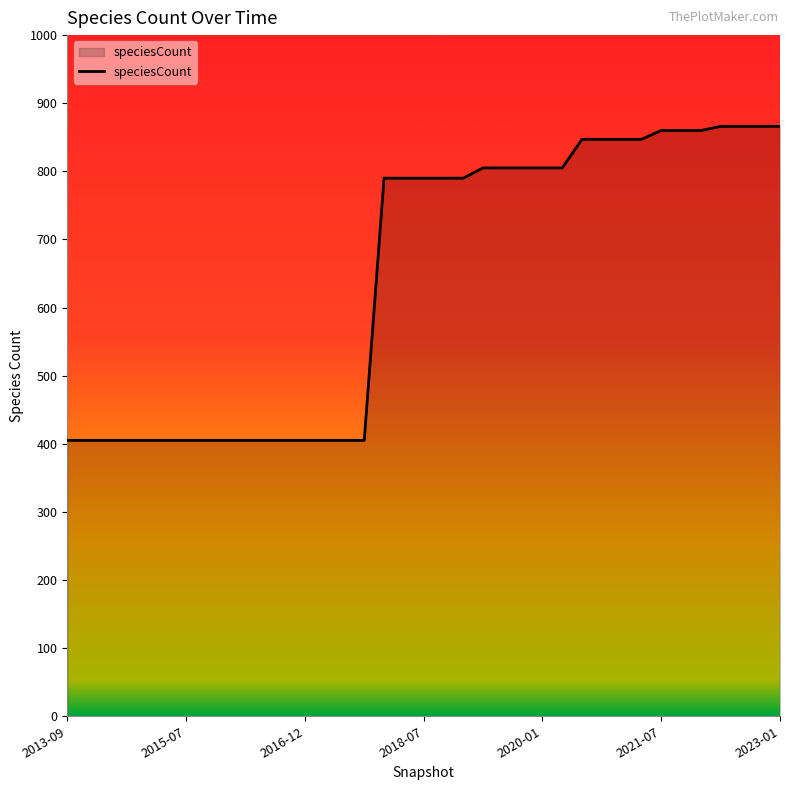

How many lines are shown in the chart?

1